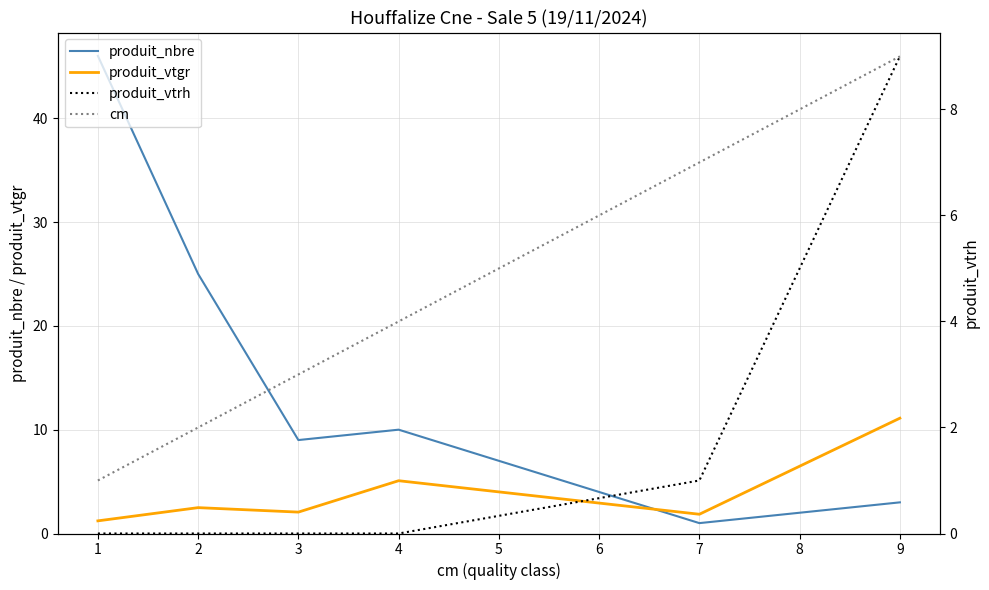

Rank the series by their maximum value, from lowest to highest.

produit_vtrh, cm, produit_vtgr, produit_nbre